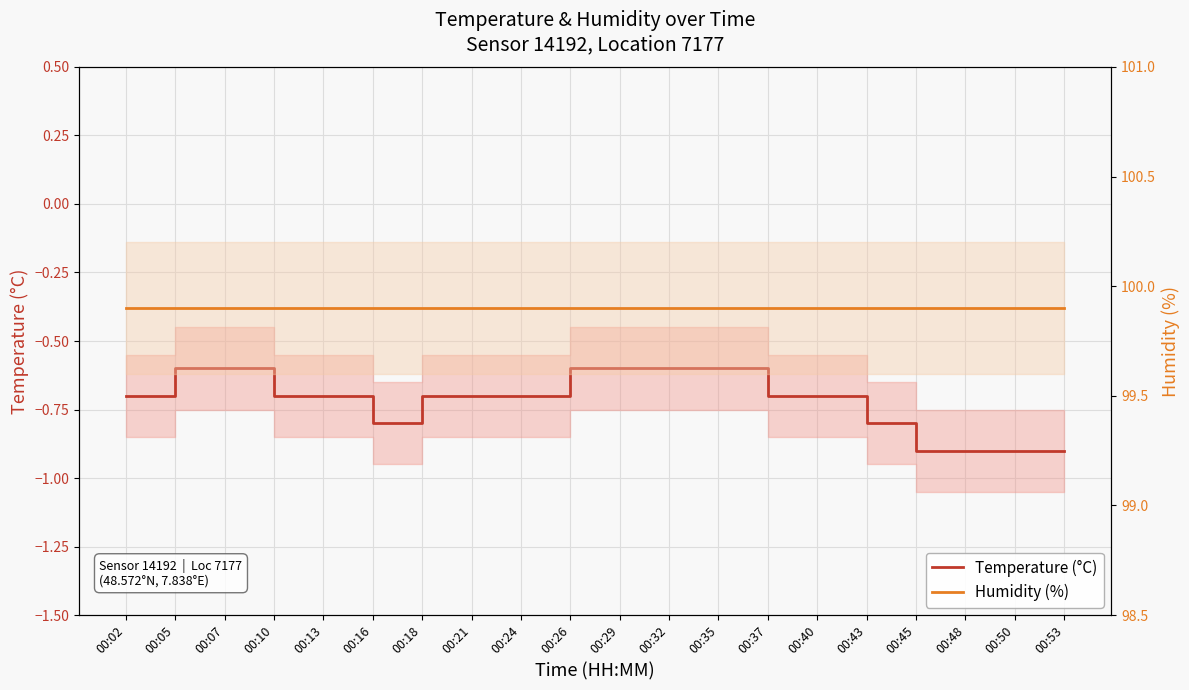

Reading left to right, list all the values displayed in this chart.

Temperature (°C): -0.7	-0.6	-0.6	-0.7	-0.7	-0.8	-0.7	-0.7	-0.7	-0.6	-0.6	-0.6	-0.6	-0.7	-0.7	-0.8	-0.9	-0.9	-0.9	-0.9
Humidity (%): 99.9	99.9	99.9	99.9	99.9	99.9	99.9	99.9	99.9	99.9	99.9	99.9	99.9	99.9	99.9	99.9	99.9	99.9	99.9	99.9